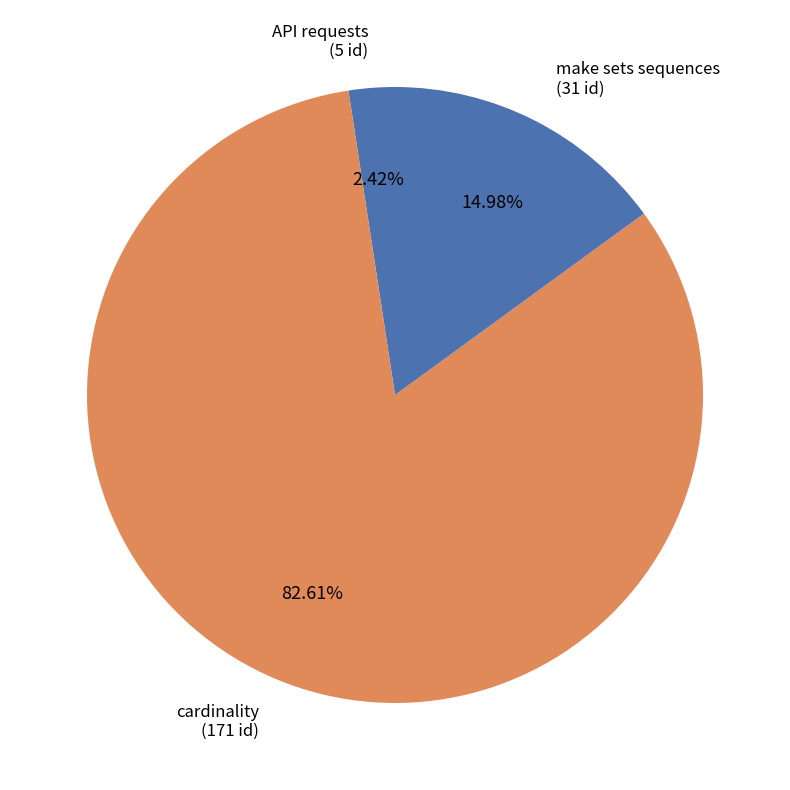

Which category accounts for the majority?

cardinality